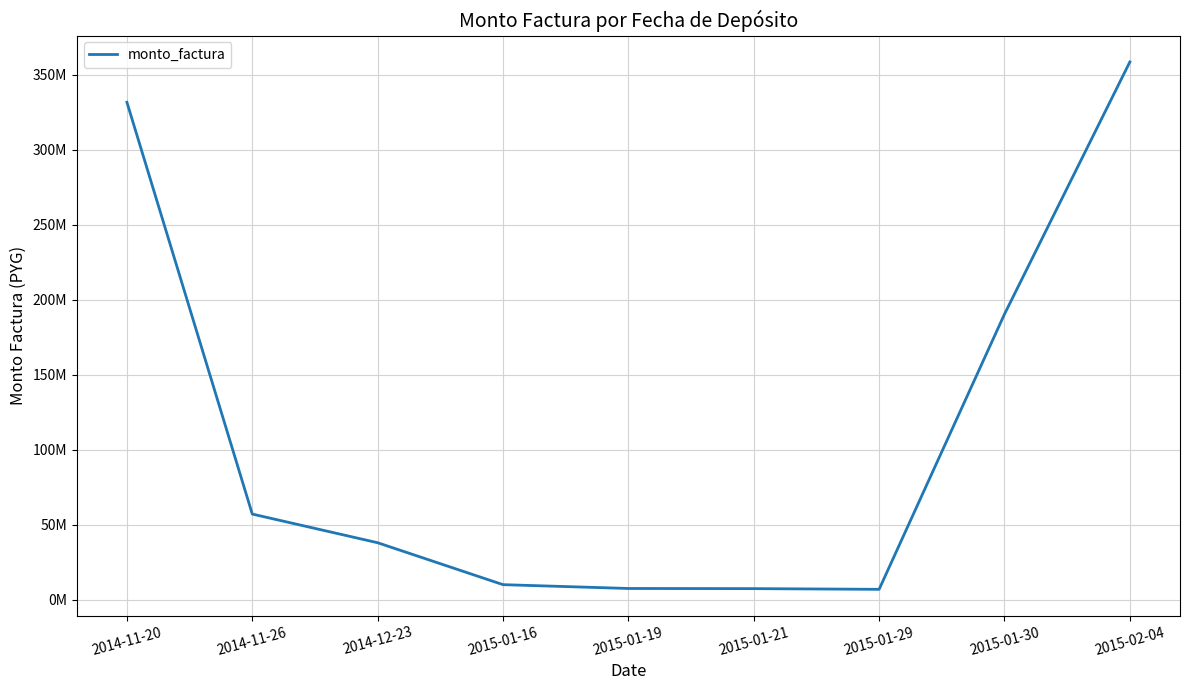

How many data points are above 37957060?

4